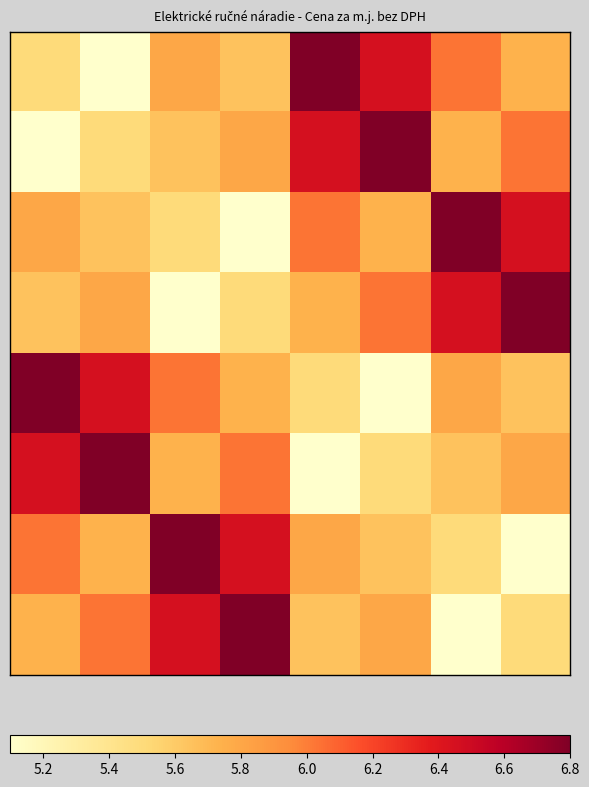

Which label corresponds to the smallest value in the chart?

5.2